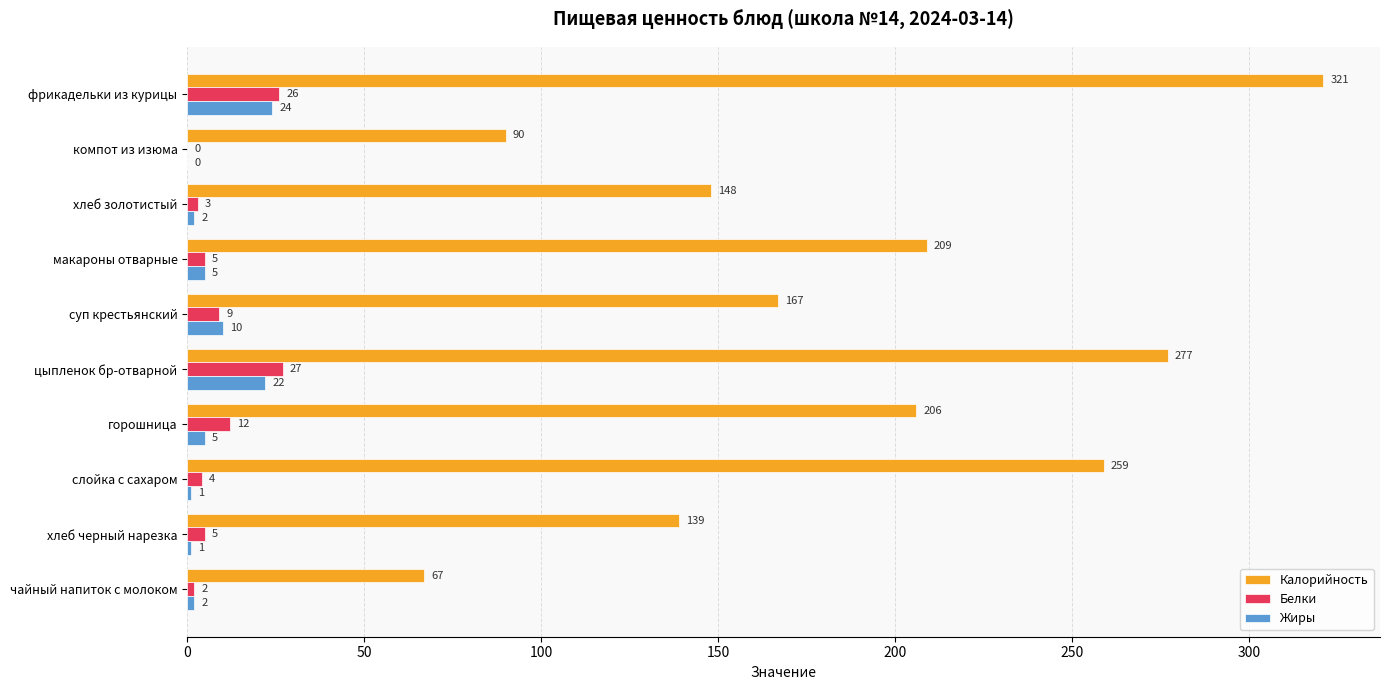

What is the sum of all Жиры values?

72